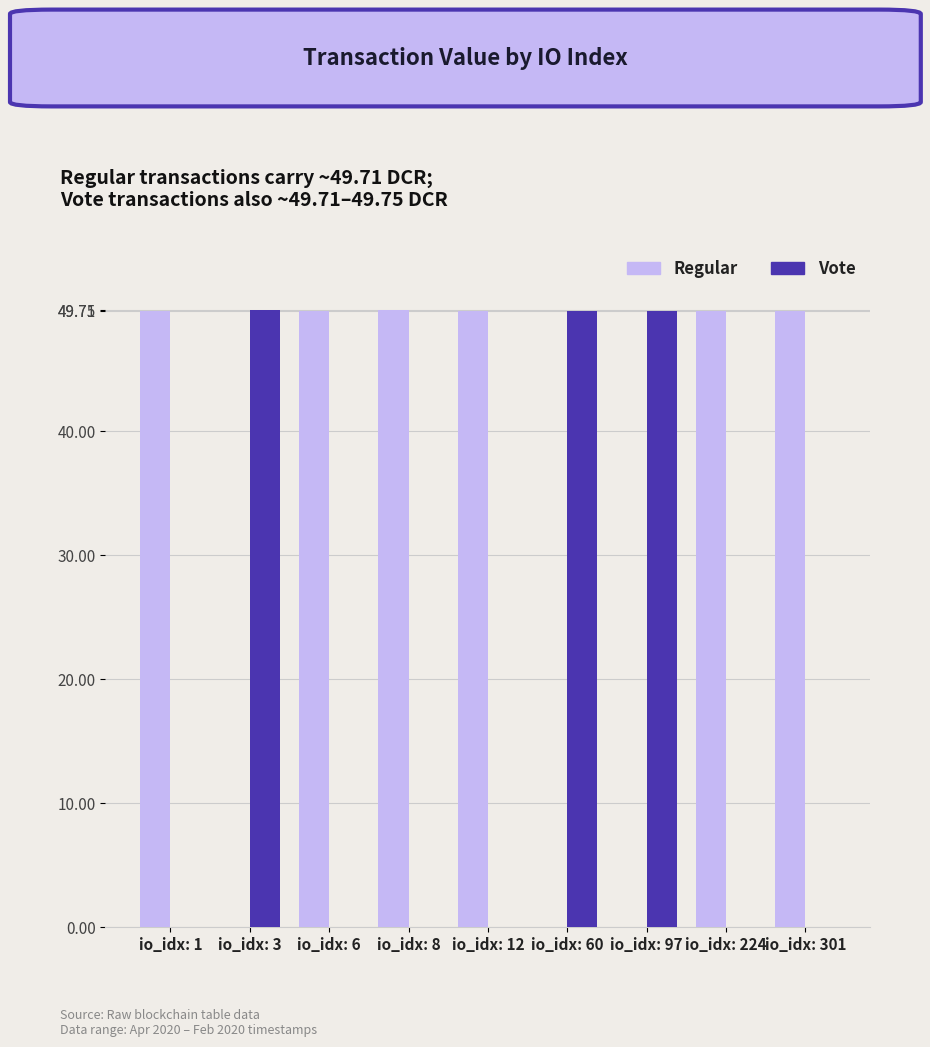

Are the bars horizontal?

No